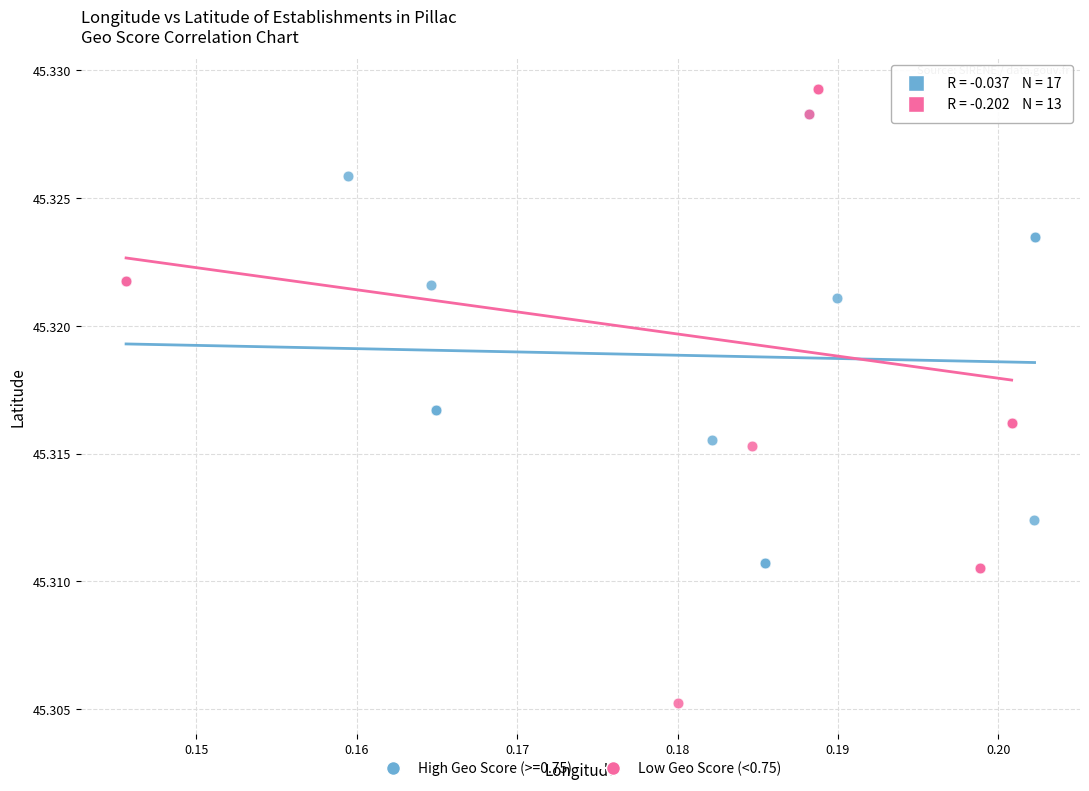

Which series has the widest spread of Y values?

Low Geo Score (<0.75)